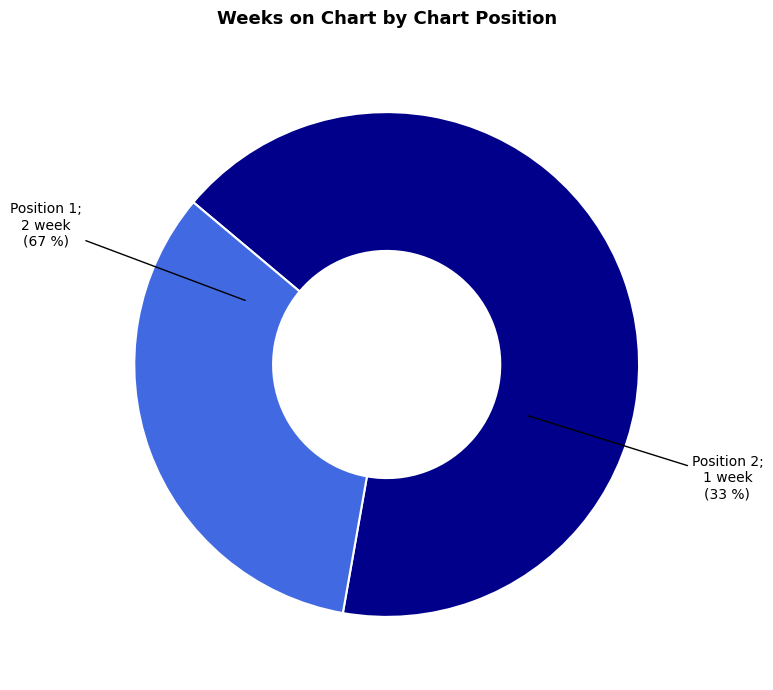

Rank the categories by value from lowest to highest.

Position 2
(Diomedes Díaz & Juancho Rois), Position 1
(Blind Willie Johnson)